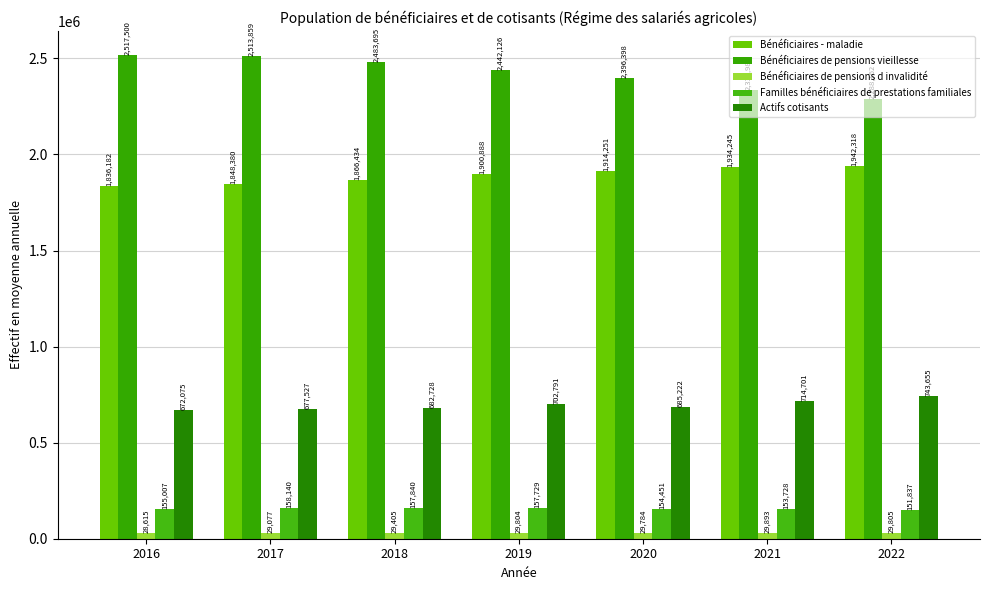

What is the sum of the Bénéficiaires de pensions d invalidité values at 2018 and 2016?

58020